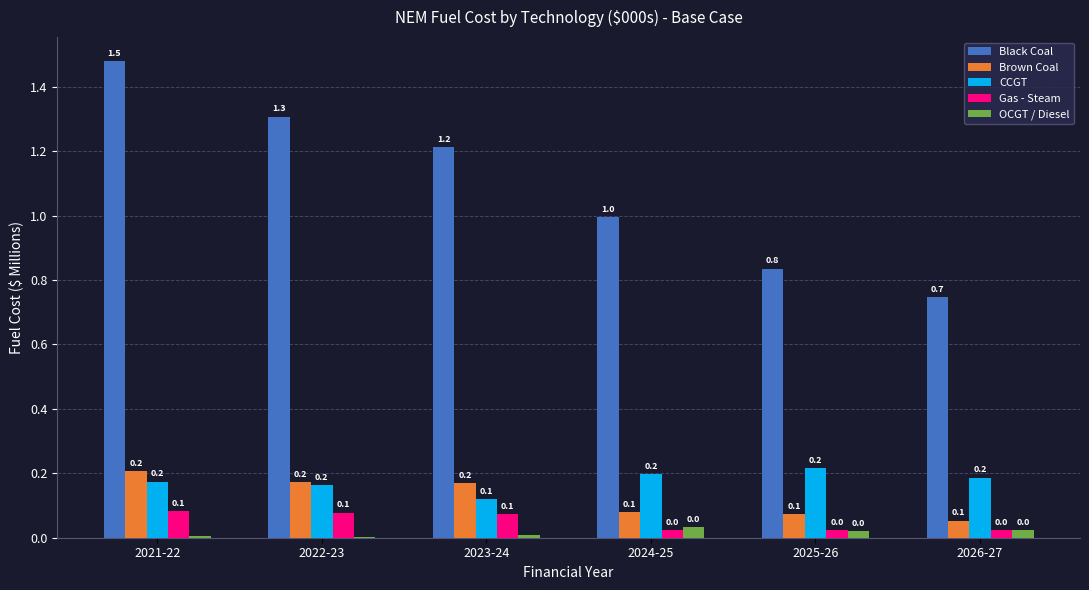

What is the total value across all series at 2023-24?

1.6